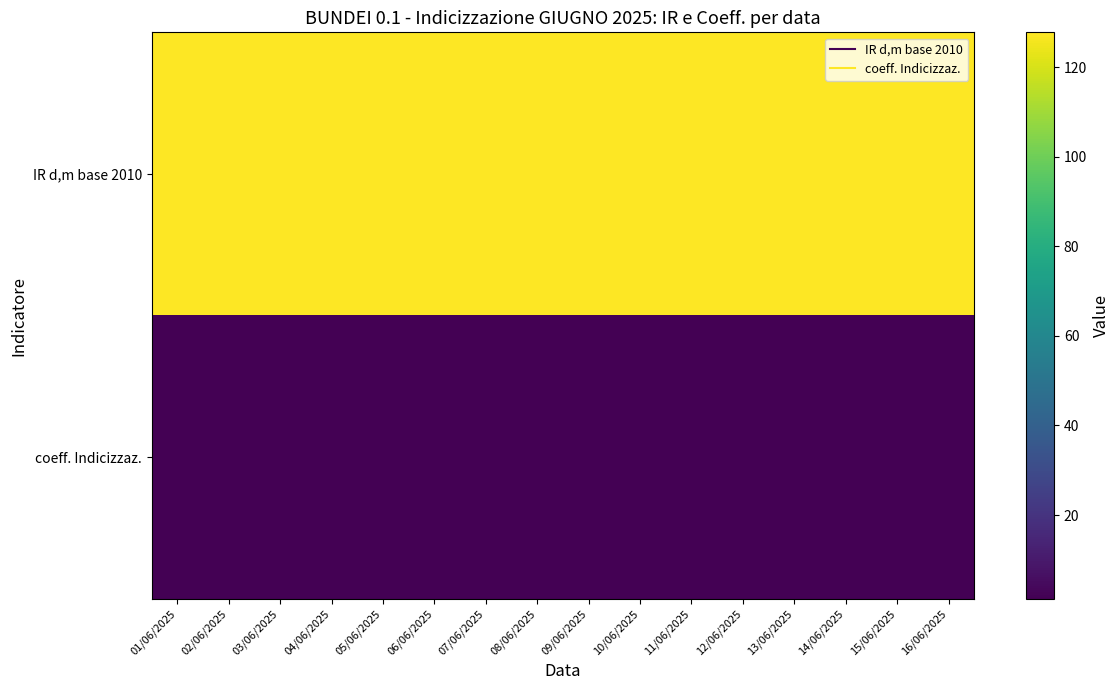

Reading right to left, list all the values displayed in this chart.

IR d,m base 2010: 16/06/2025=127.8	15/06/2025=127.8	14/06/2025=127.7	13/06/2025=127.7	12/06/2025=127.7	11/06/2025=127.7	10/06/2025=127.6	09/06/2025=127.6	08/06/2025=127.6	07/06/2025=127.6	06/06/2025=127.6	05/06/2025=127.5	04/06/2025=127.5	03/06/2025=127.5	02/06/2025=127.5	01/06/2025=127.4
coeff. Indicizzaz.: 16/06/2025=1.2	15/06/2025=1.2	14/06/2025=1.2	13/06/2025=1.2	12/06/2025=1.2	11/06/2025=1.2	10/06/2025=1.2	09/06/2025=1.2	08/06/2025=1.2	07/06/2025=1.2	06/06/2025=1.2	05/06/2025=1.2	04/06/2025=1.2	03/06/2025=1.2	02/06/2025=1.2	01/06/2025=1.2